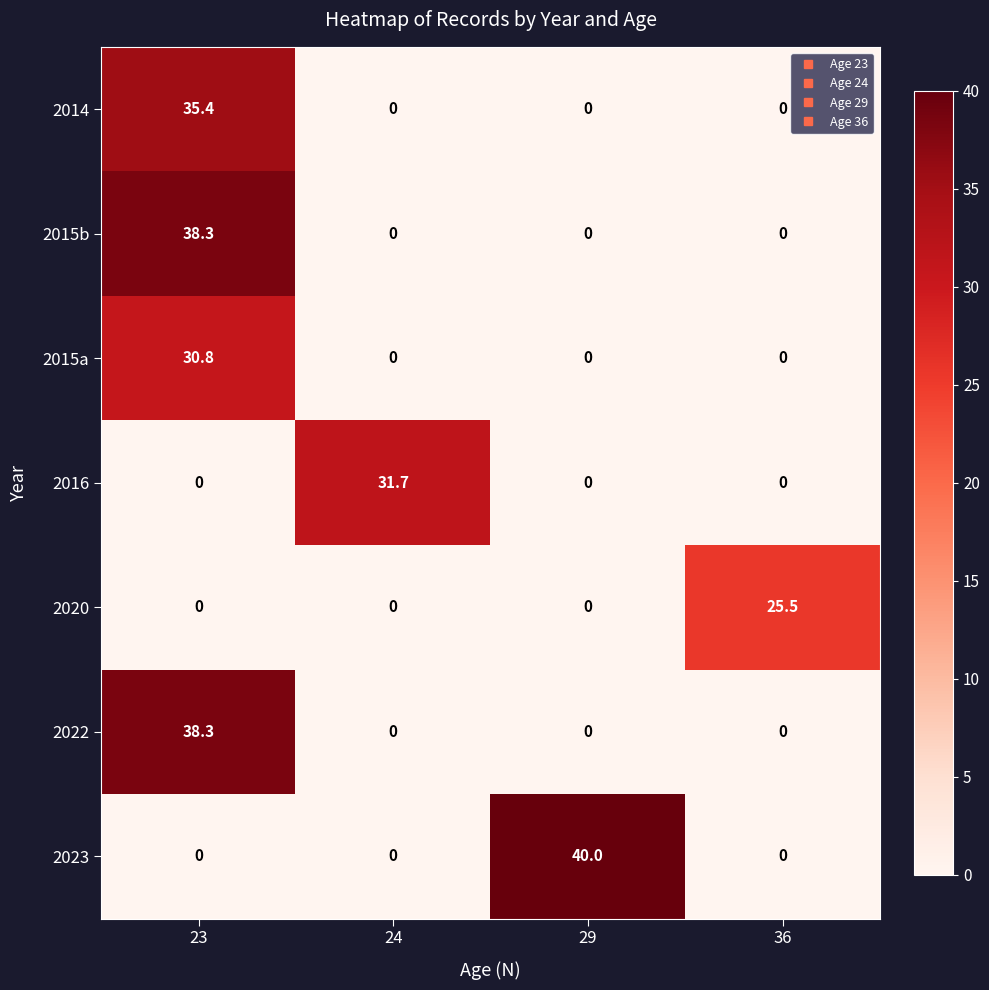

What is the approximate value of 2015a at 23?

30.8